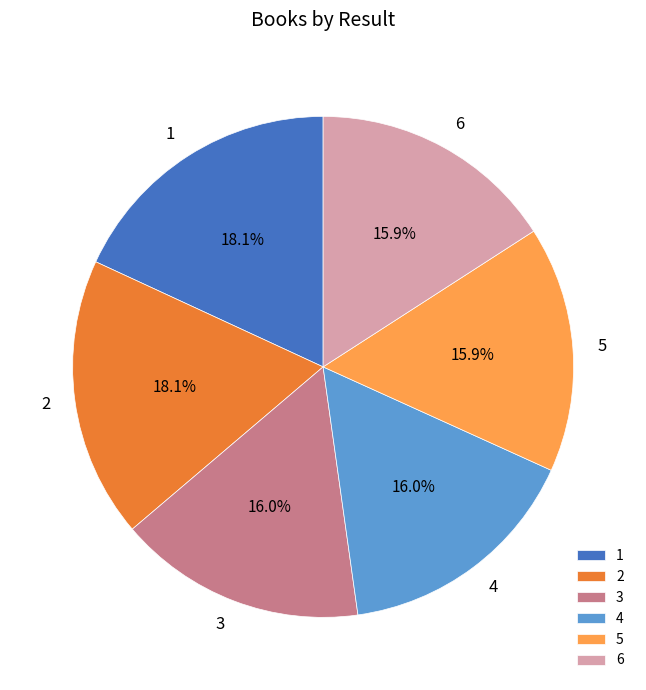

Is there any slice that represents more than half of the pie?

No